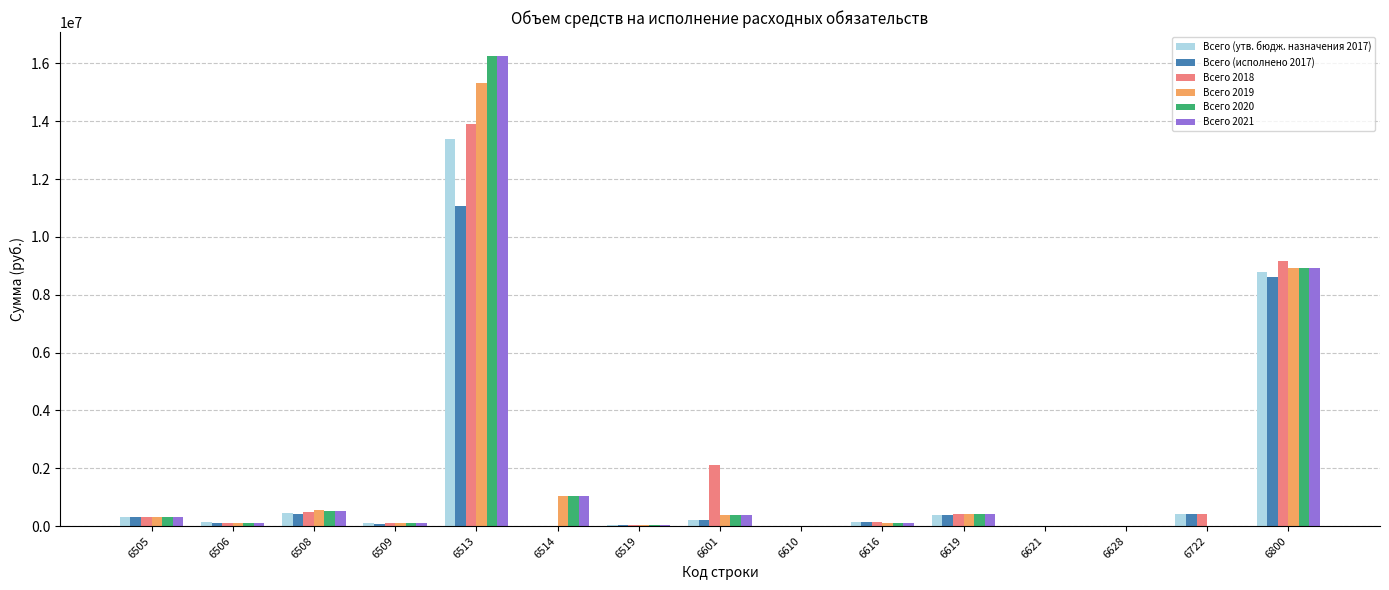

At which category is the sum across all series the highest?

6513